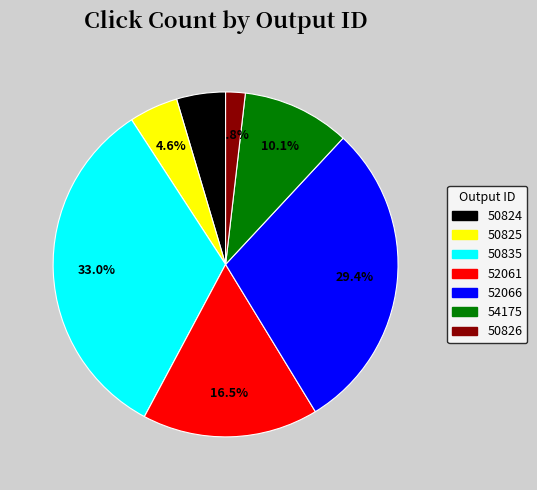

Combined, do 52066 and 50826 account for over 50%?

No